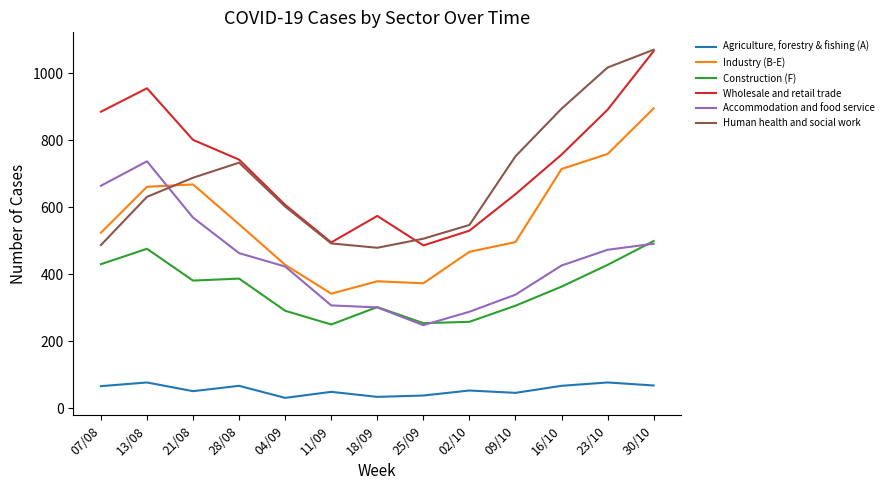

Which category has the highest value in the Wholesale and retail trade series?

30/10